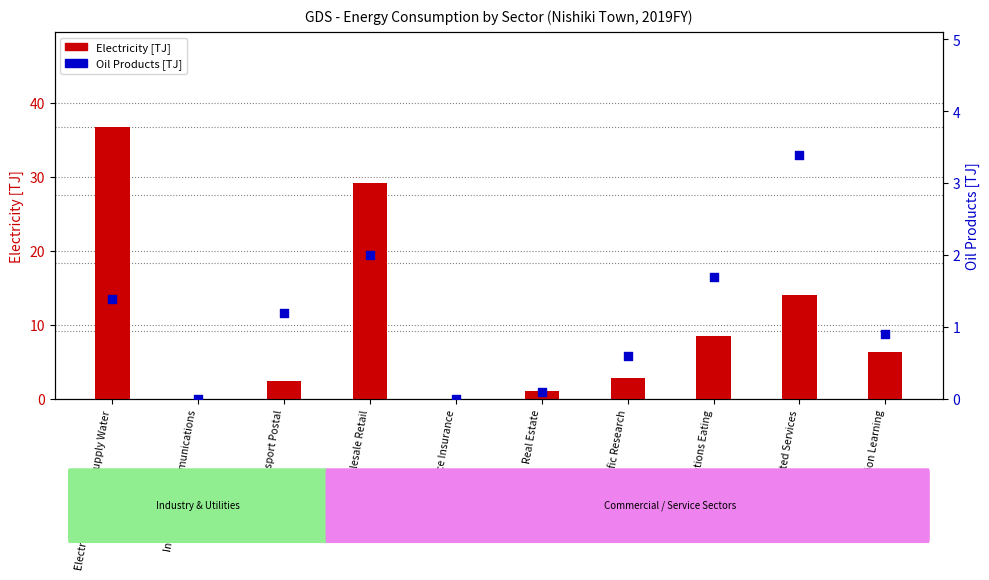

Is the value of Electricity [TJ] at Information Communications greater than the value of Oil Products [TJ] at Finance Insurance?

Yes